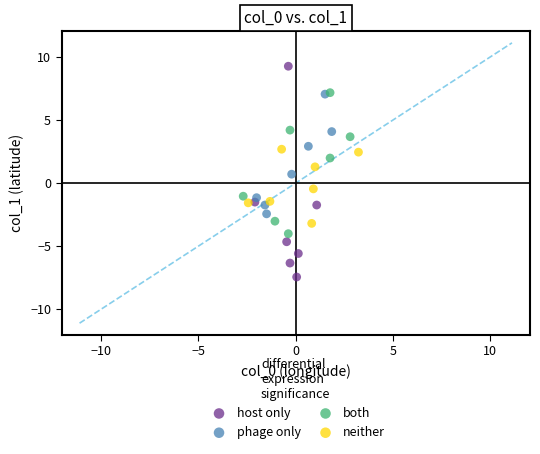

Which series contains the lowest Y value?

host only